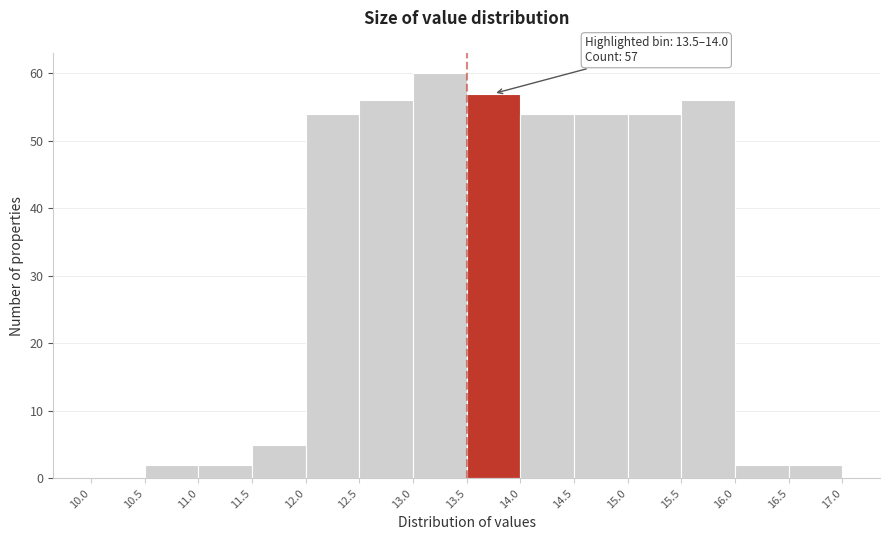

Over which range of the x-axis is the bar tallest?

13.0 to 13.5